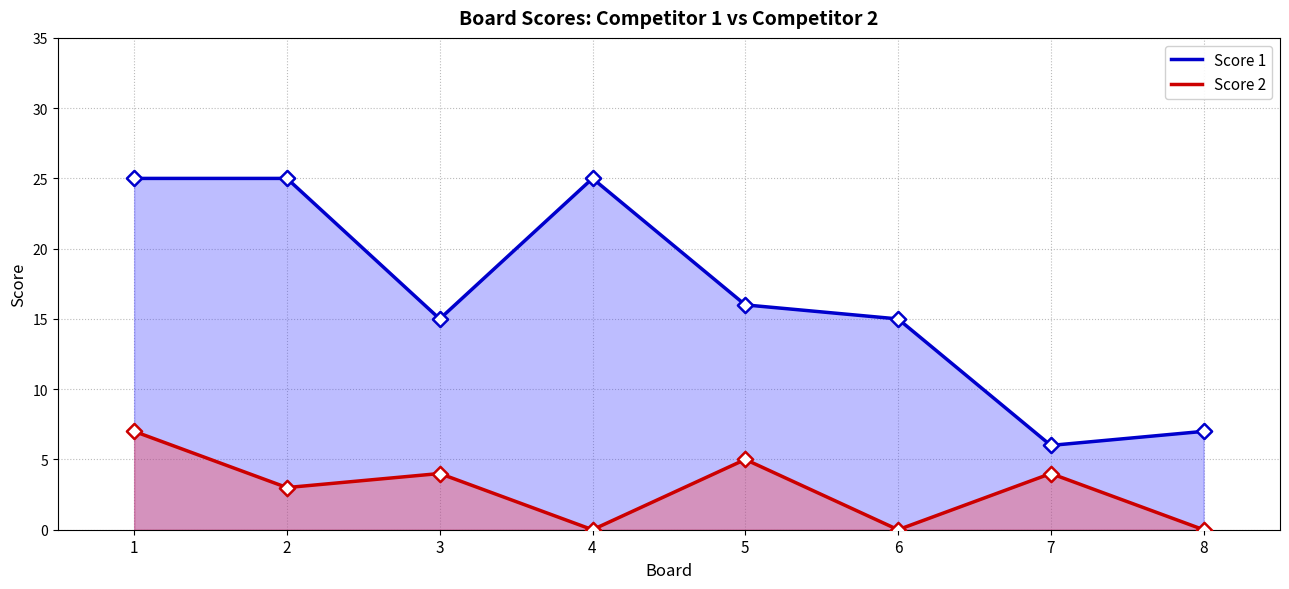

Is the value of Score 2 at 2 greater than the value of Score 1 at 7?

No